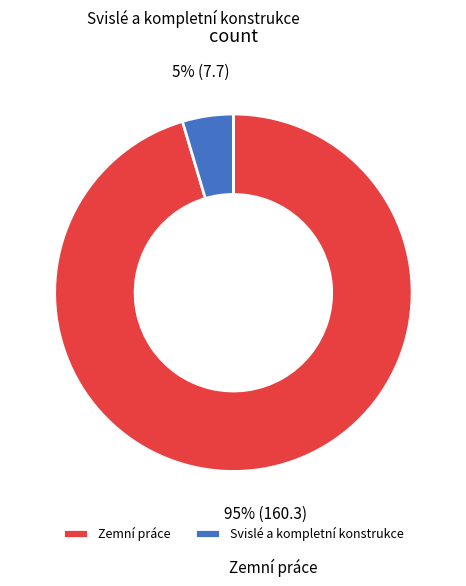

Is it true that Svislé a kompletní konstrukce is 11% of the pie?

False